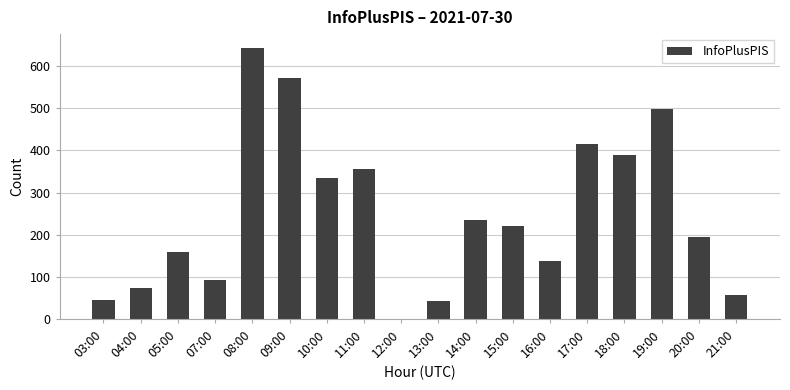

How many distinct data groups are displayed?

1